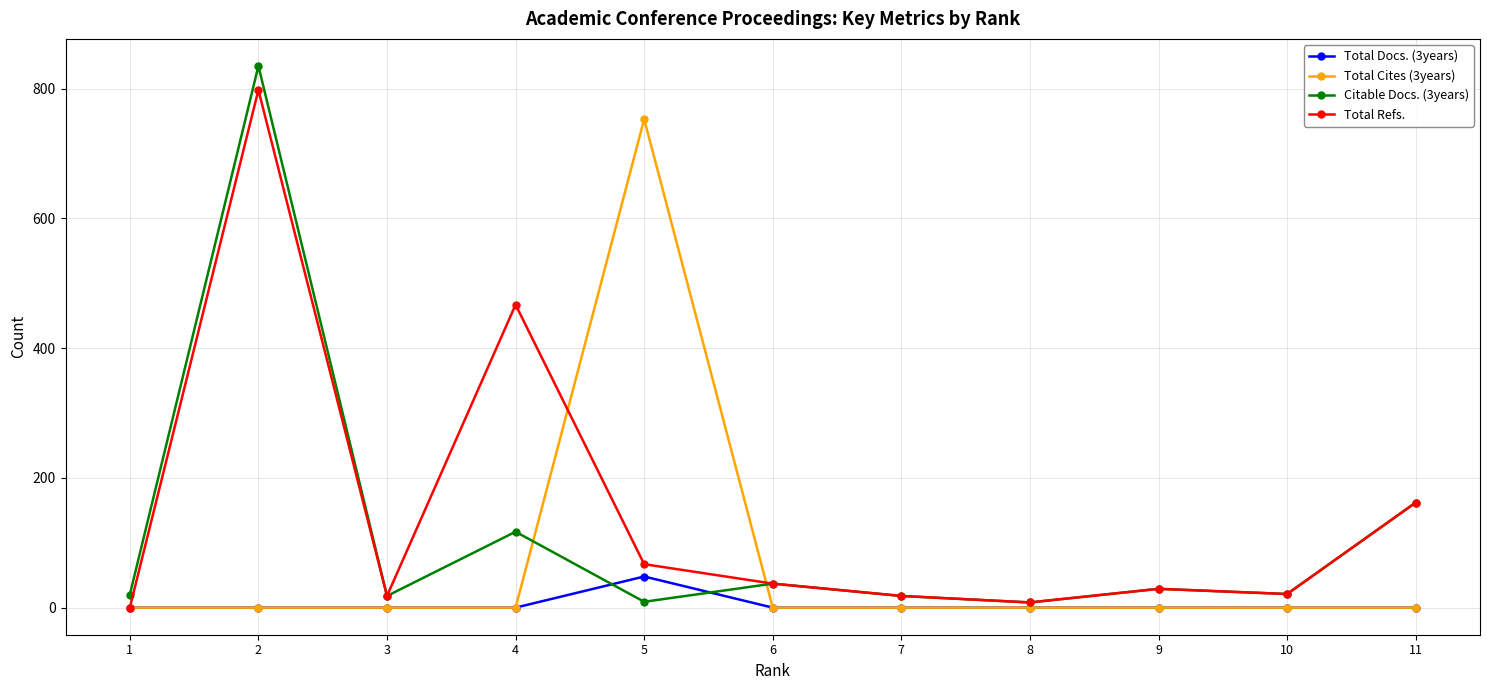

How many values in the Total Refs. series are below 29?

5